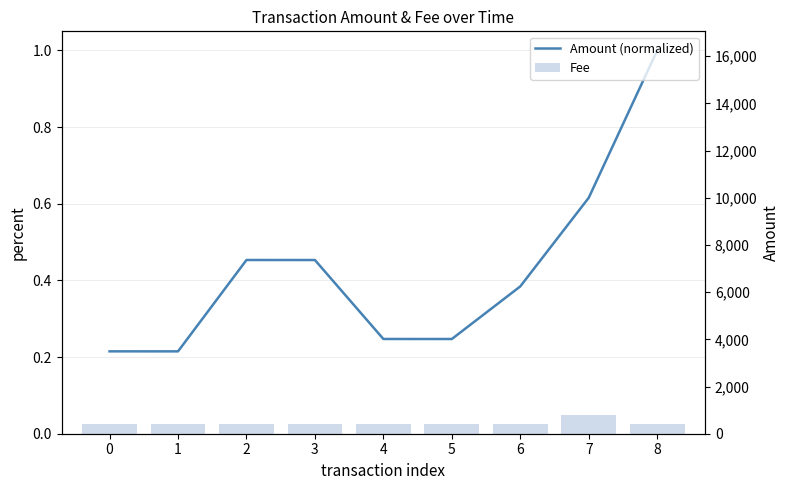

List the series in order of their peak value, lowest first.

Fee, Amount (normalized)